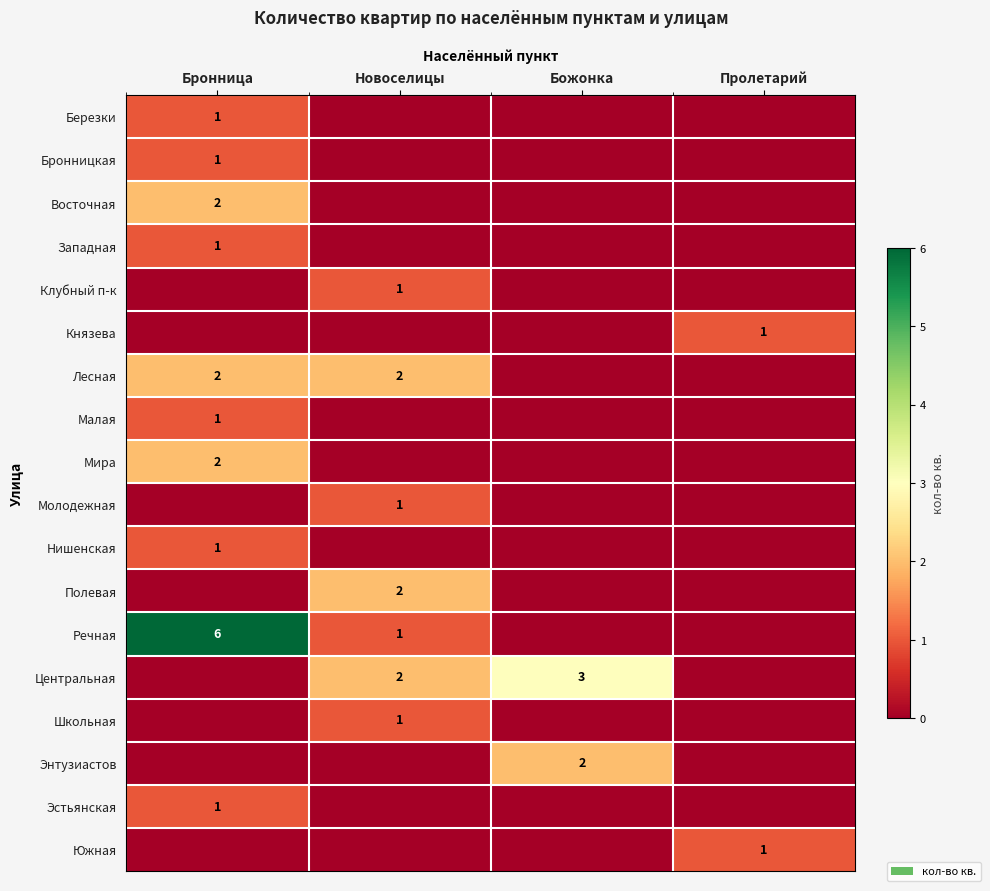

Is it true that Бронницкая equals 1 at Бронница?

True